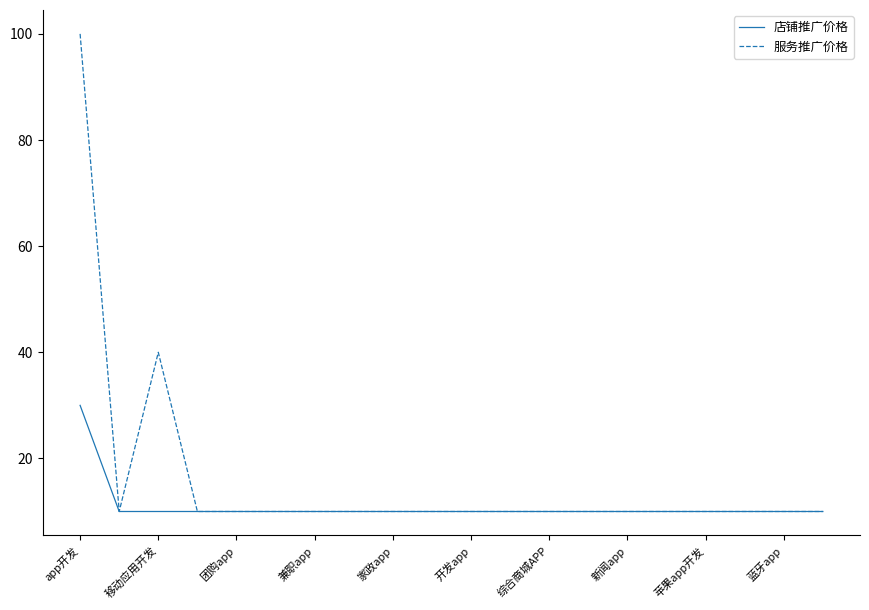

Rank the series by their maximum value, from highest to lowest.

服务推广价格, 店铺推广价格